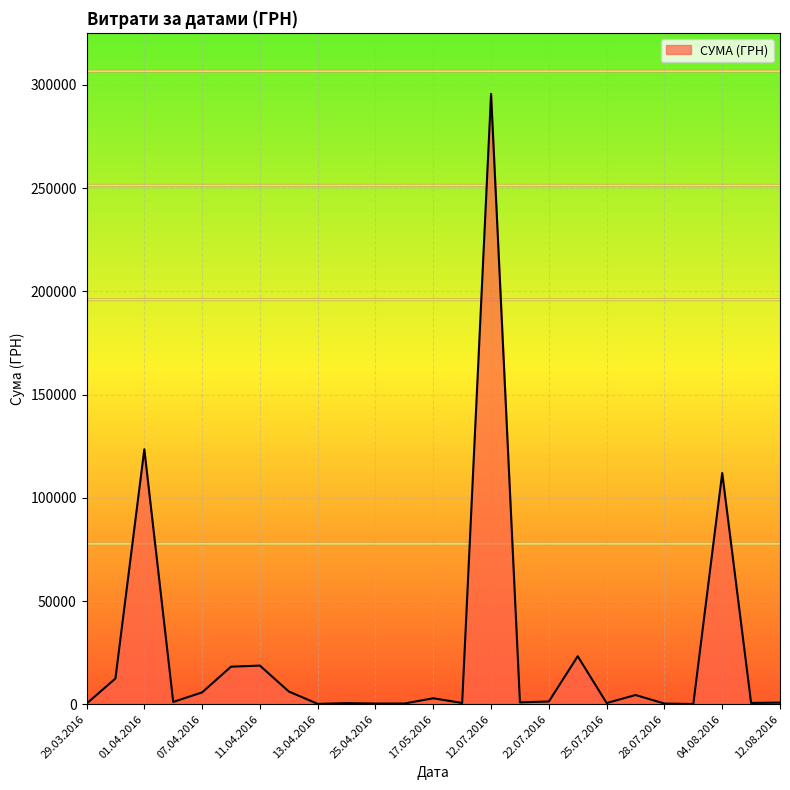

What is the greatest value displayed?

295638.6